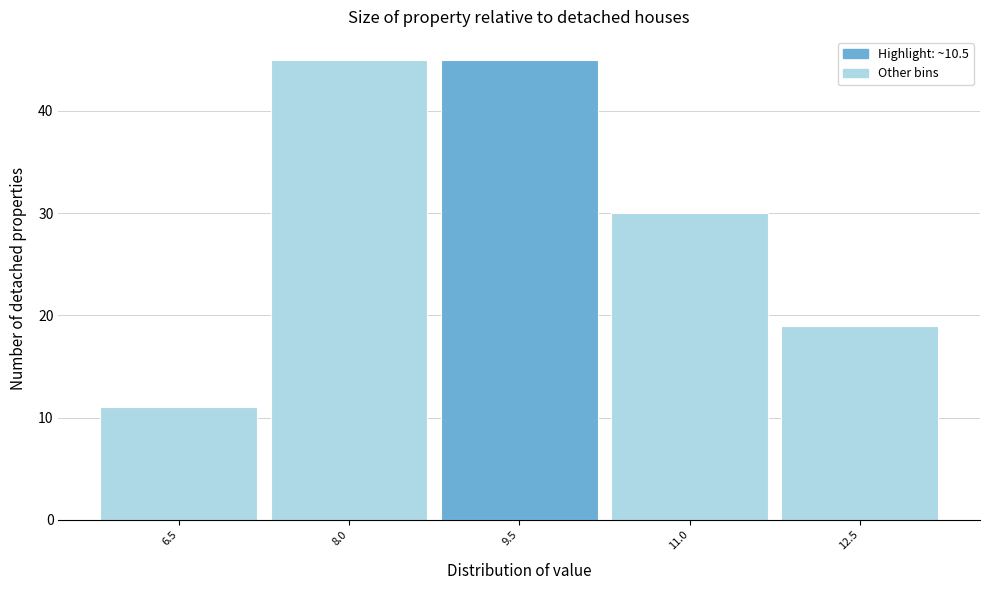

Reading left to right, extract all data points from this chart.

11	45	45	30	19